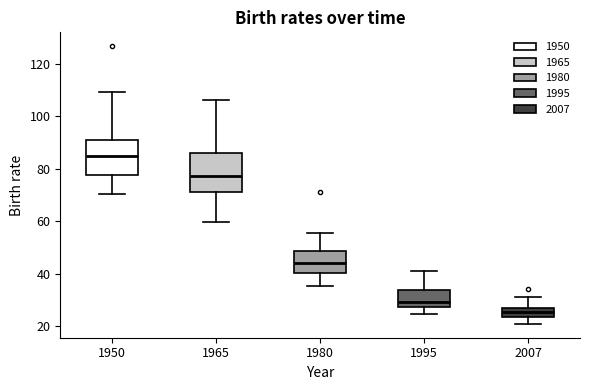

Reading left to right, read every box against the y-axis: the position of its median line, the range the box covers, and the ends of its whiskers. The values are not printed on the chart, so give them approximately, as read against the axis.

1950: median 84, box 78 to 92, whiskers 70 to 110
1965: median 78, box 72 to 86, whiskers 60 to 106
1980: median 44, box 40 to 48, whiskers 36 to 56
1995: median 30, box 28 to 34, whiskers 24 to 42
2007: median 26, box 24 to 28, whiskers 22 to 32